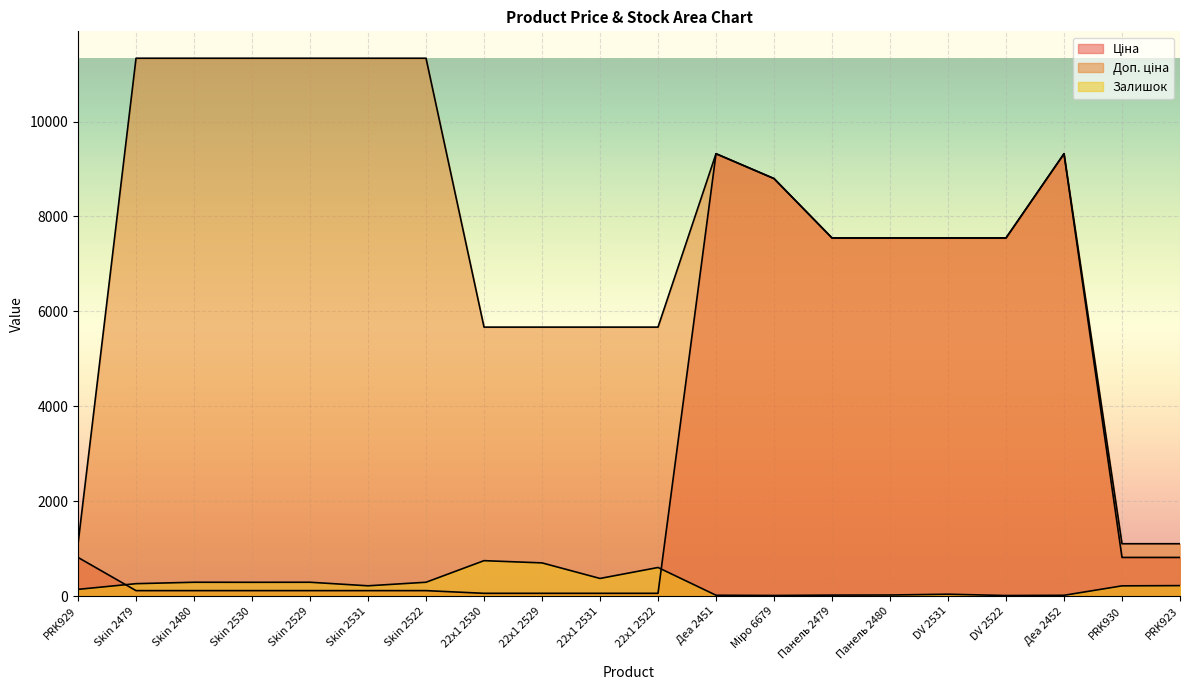

What is the approximate value of Залишок at PRK929?

140.0